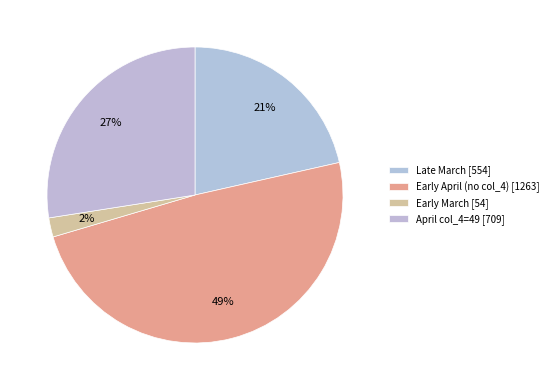

How many slices are in this pie chart?

4